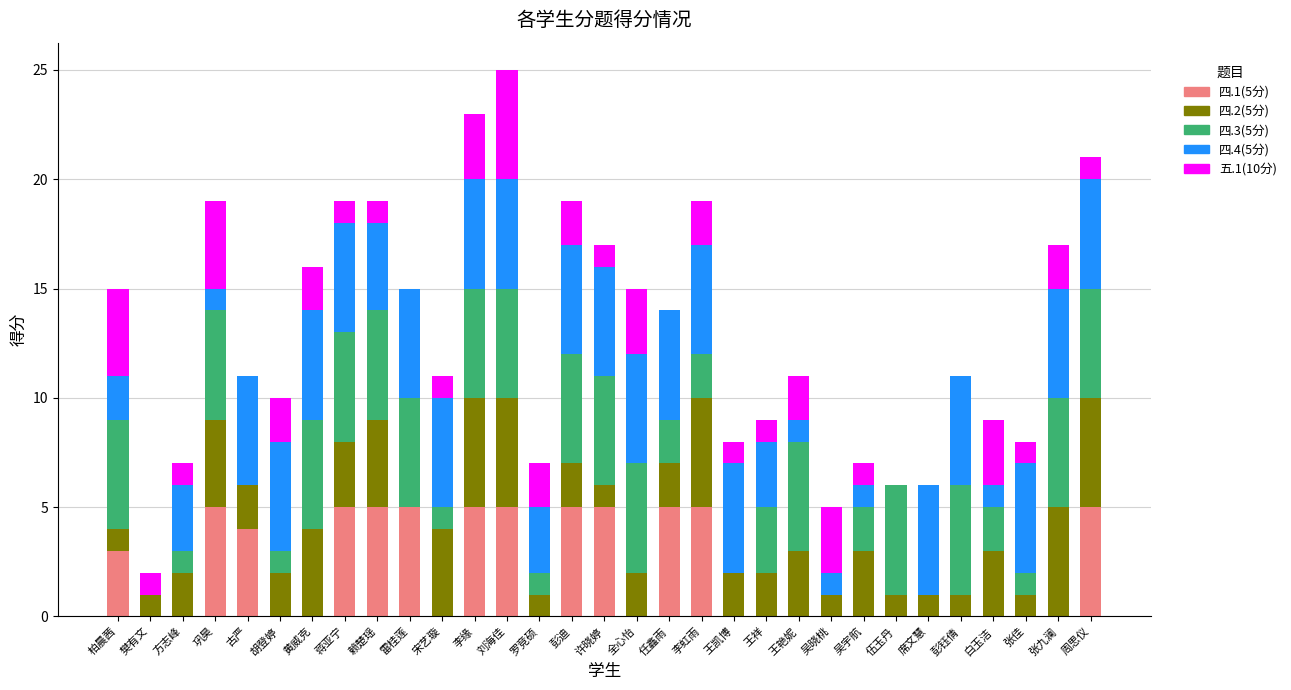

What are all the series names shown in the legend?

四.1(5分), 四.2(5分), 四.3(5分), 四.4(5分), 五.1(10分)